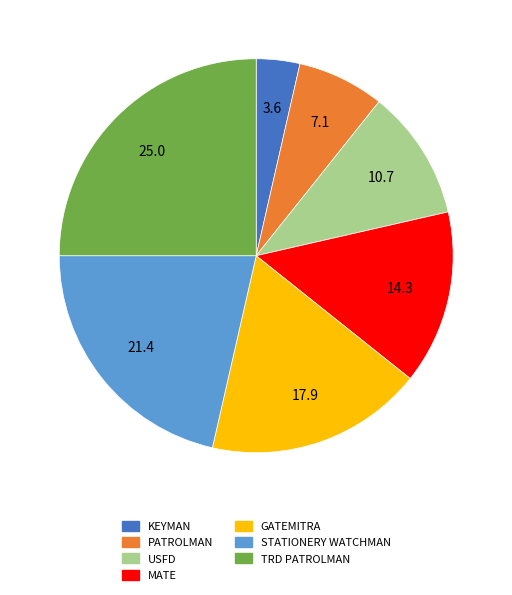

True or false: USFD accounts for 11% of the total.

True